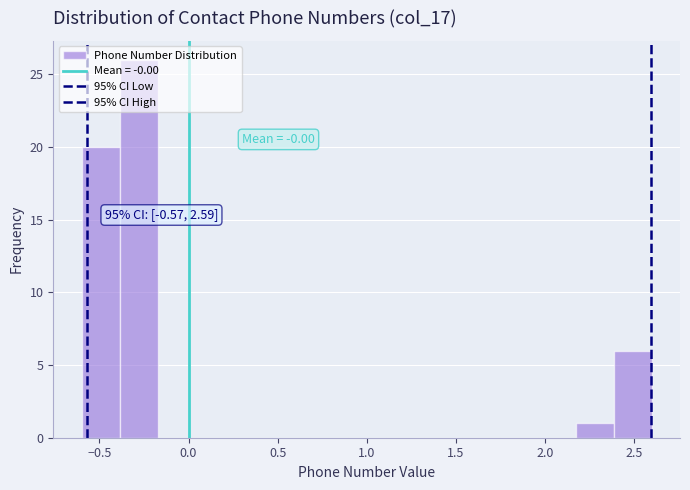

Over which range of the x-axis is the bar tallest?

-0.40 to -0.15